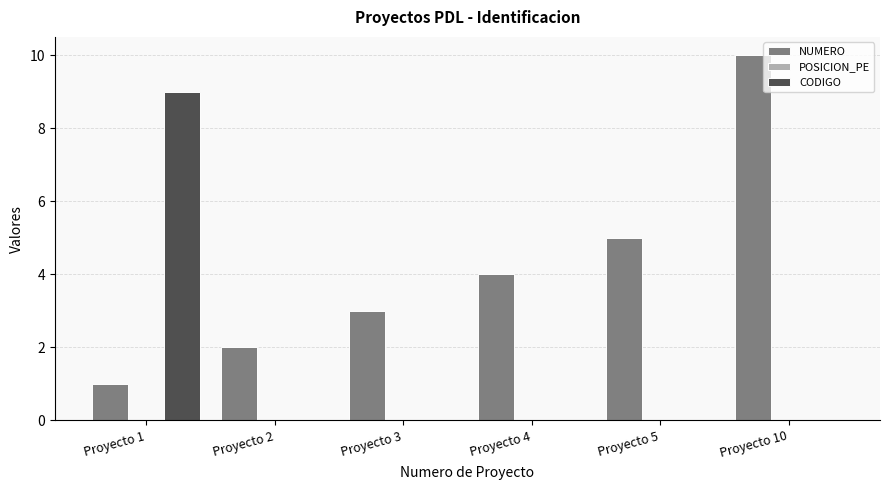

True or false: NUMERO has a value of 1 at Proyecto 4.

False